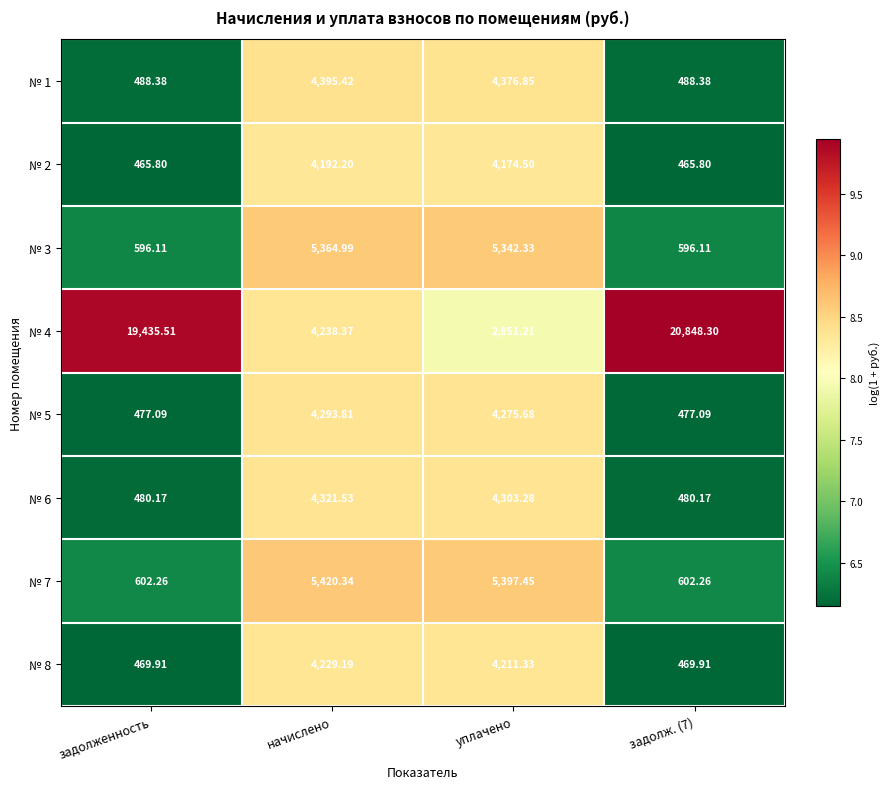

At уплачено, list the series in order from largest to smallest.

№ 7, № 3, № 1, № 6, № 5, № 8, № 2, № 4